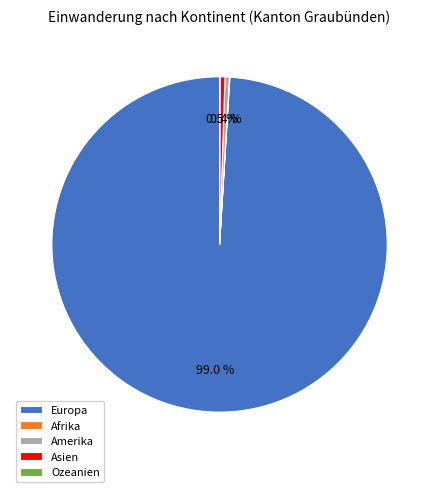

What percentage is NOT represented by Amerika?

99.6%